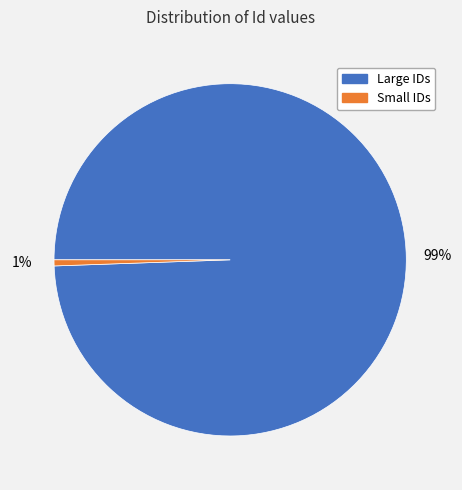

To the nearest percent, what is the average slice percentage?

50%